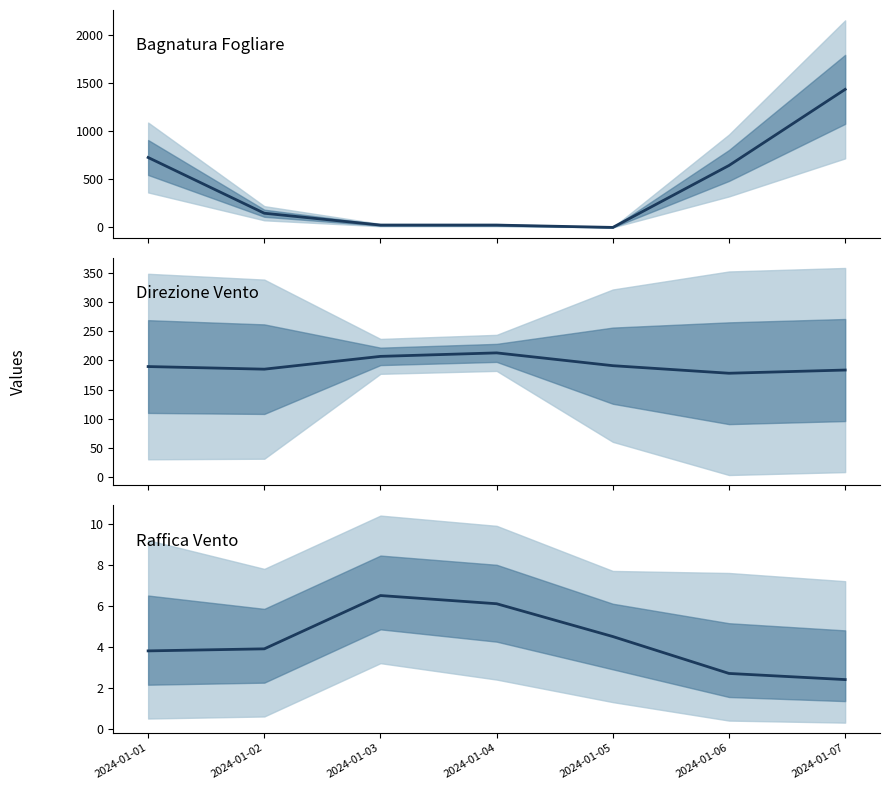

What is the difference between the highest and lowest values at 2024-01-03?

200.5